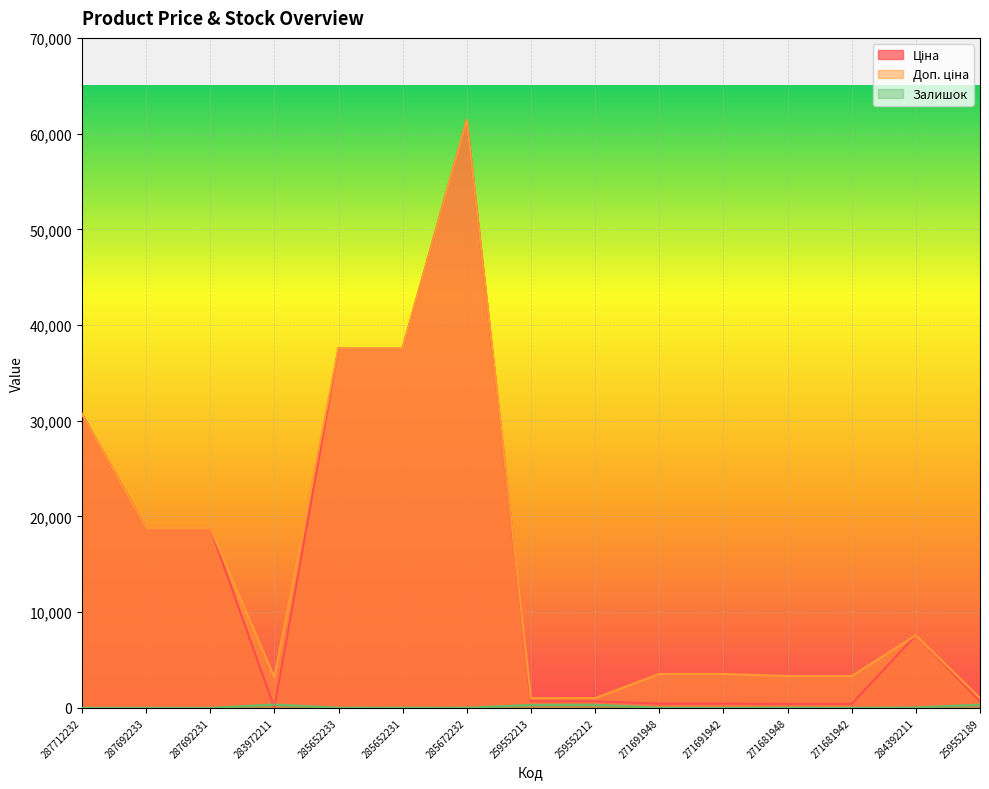

True or false: Ціна and Доп. ціна intersect in this chart.

False